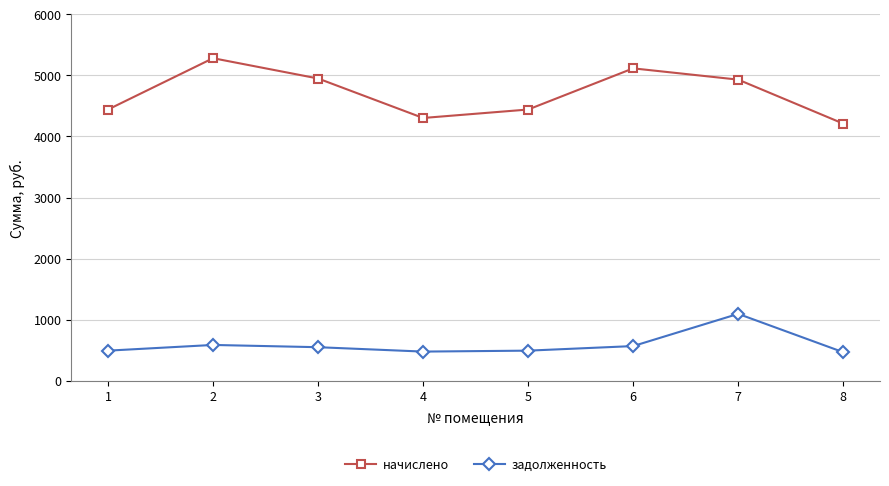

What is the average value of the задолженность series?

591.7